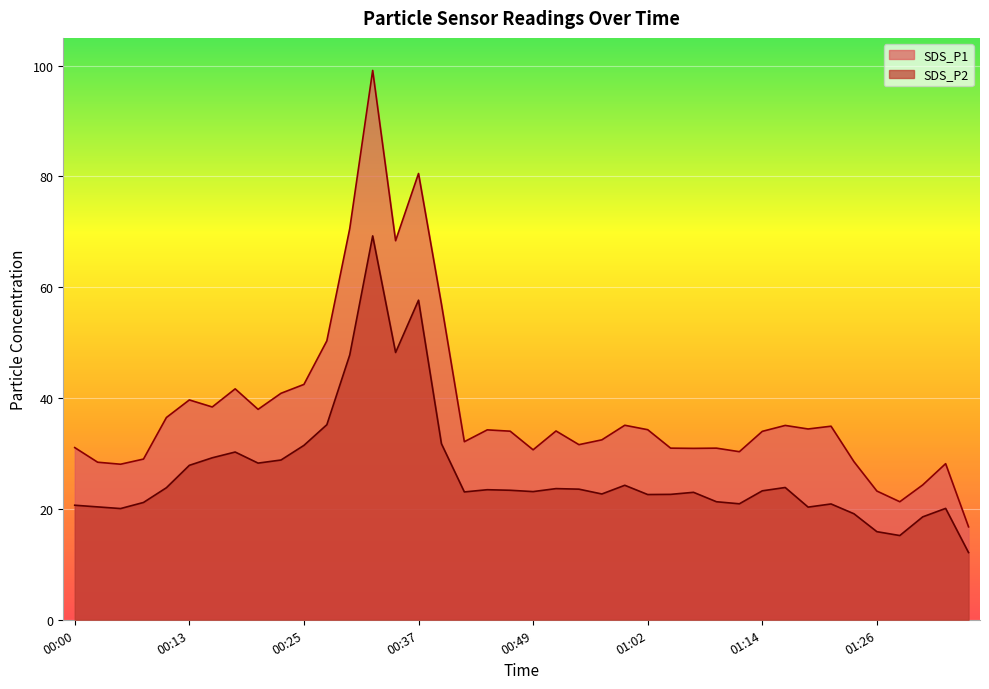

True or false: SDS_P2 and SDS_P1 cross at least once.

False